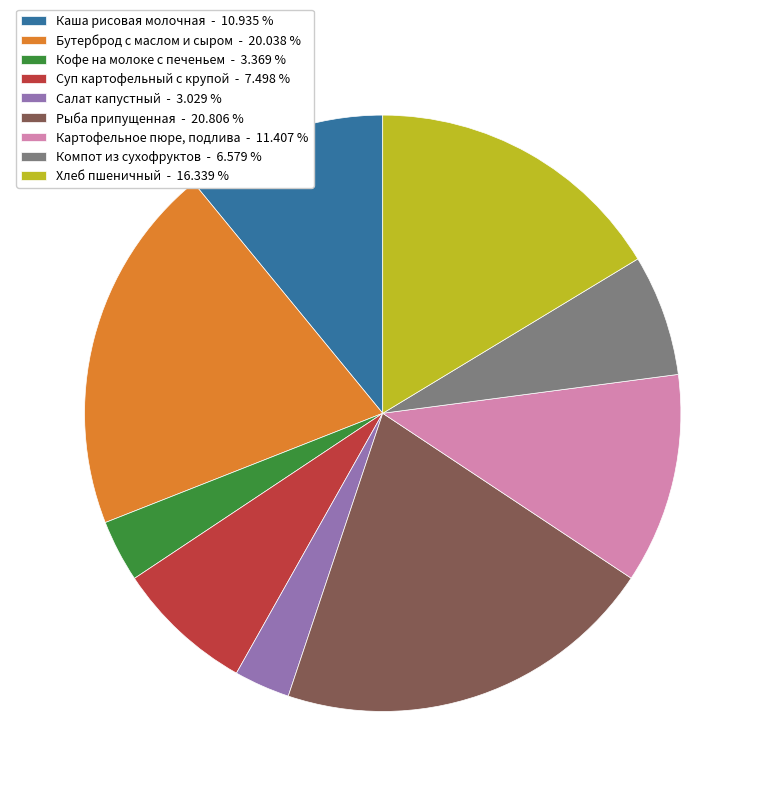

Which category has the biggest portion of the pie?

Рыба припущенная